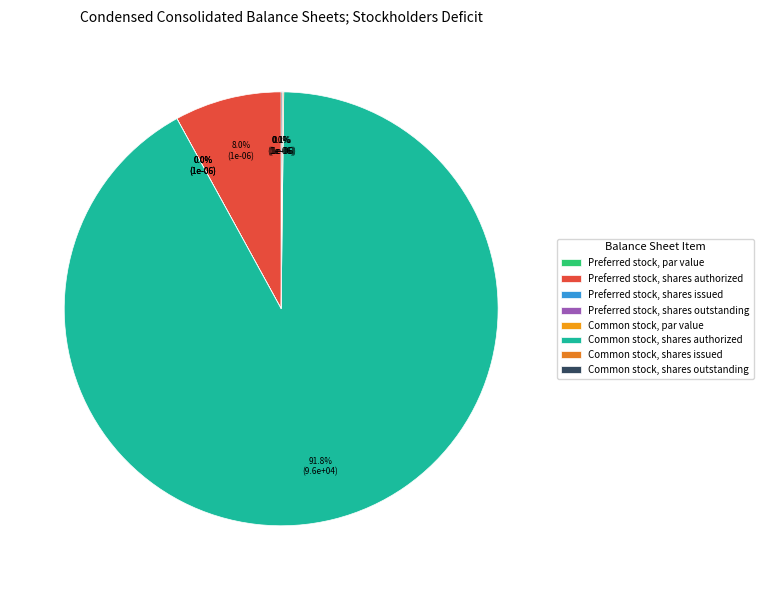

What is the smallest slice in the pie chart?

Preferred stock, par value